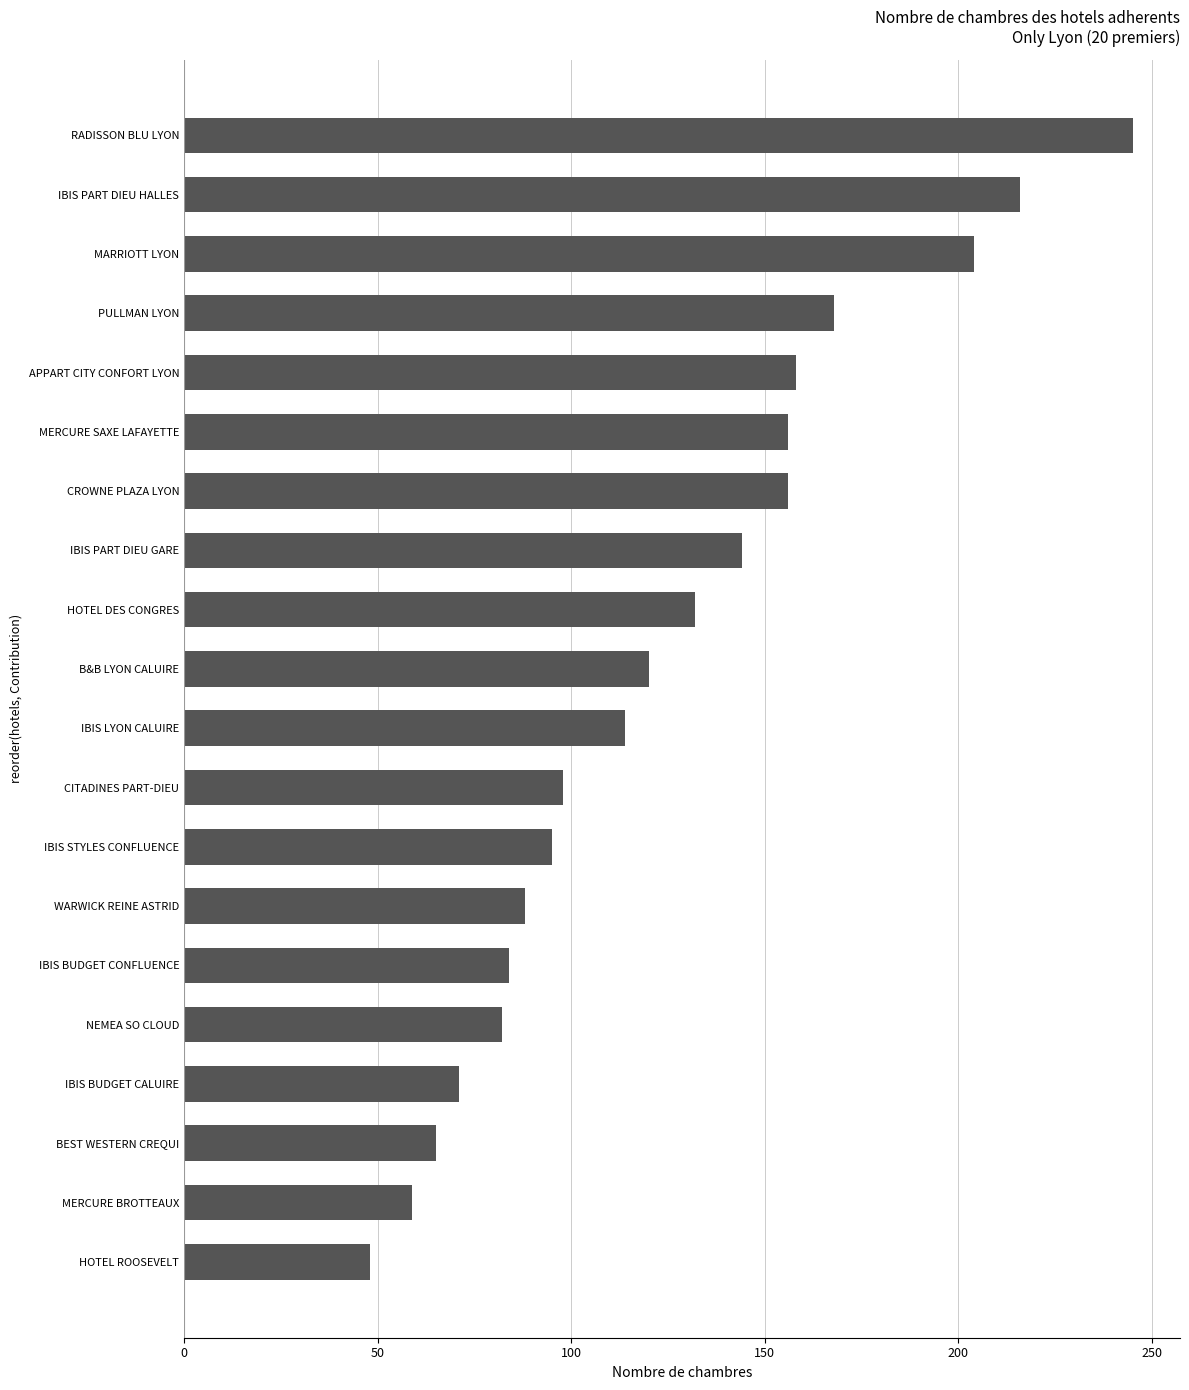

Reading top to bottom, list all the values displayed in this chart.

RADISSON BLU LYON=245	IBIS PART DIEU HALLES=216	MARRIOTT LYON=204	PULLMAN LYON=168	APPART CITY CONFORT LYON=158	MERCURE SAXE LAFAYETTE=156	CROWNE PLAZA LYON=156	IBIS PART DIEU GARE=144	HOTEL DES CONGRES=132	B&B LYON CALUIRE=120	IBIS LYON CALUIRE=114	CITADINES PART-DIEU=98	IBIS STYLES CONFLUENCE=95	WARWICK REINE ASTRID=88	IBIS BUDGET CONFLUENCE=84	NEMEA SO CLOUD=82	IBIS BUDGET CALUIRE=71	BEST WESTERN CREQUI=65	MERCURE BROTTEAUX=59	HOTEL ROOSEVELT=48